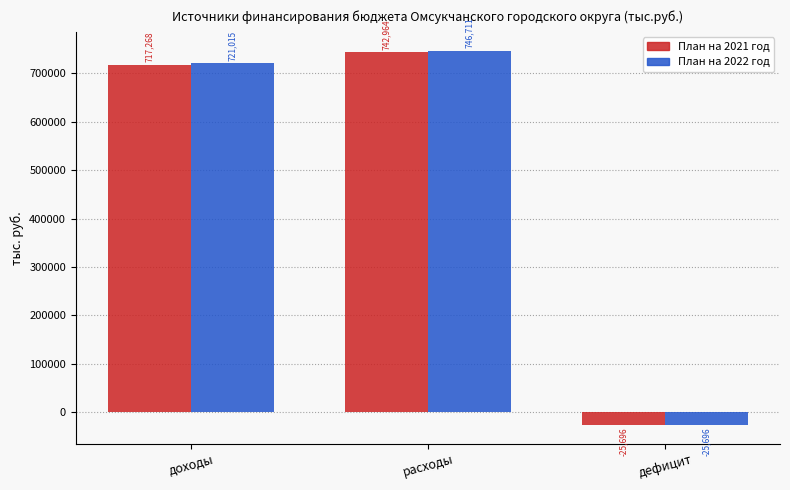

The value of План на 2021 год at доходы is 437317.7. True or false?

False